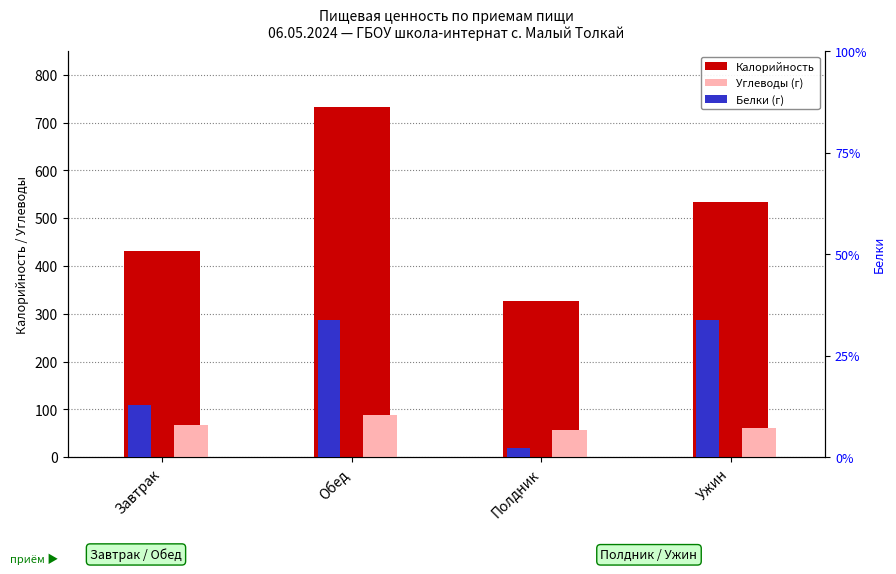

How many data points in Углеводы (г) are less than 67?

2